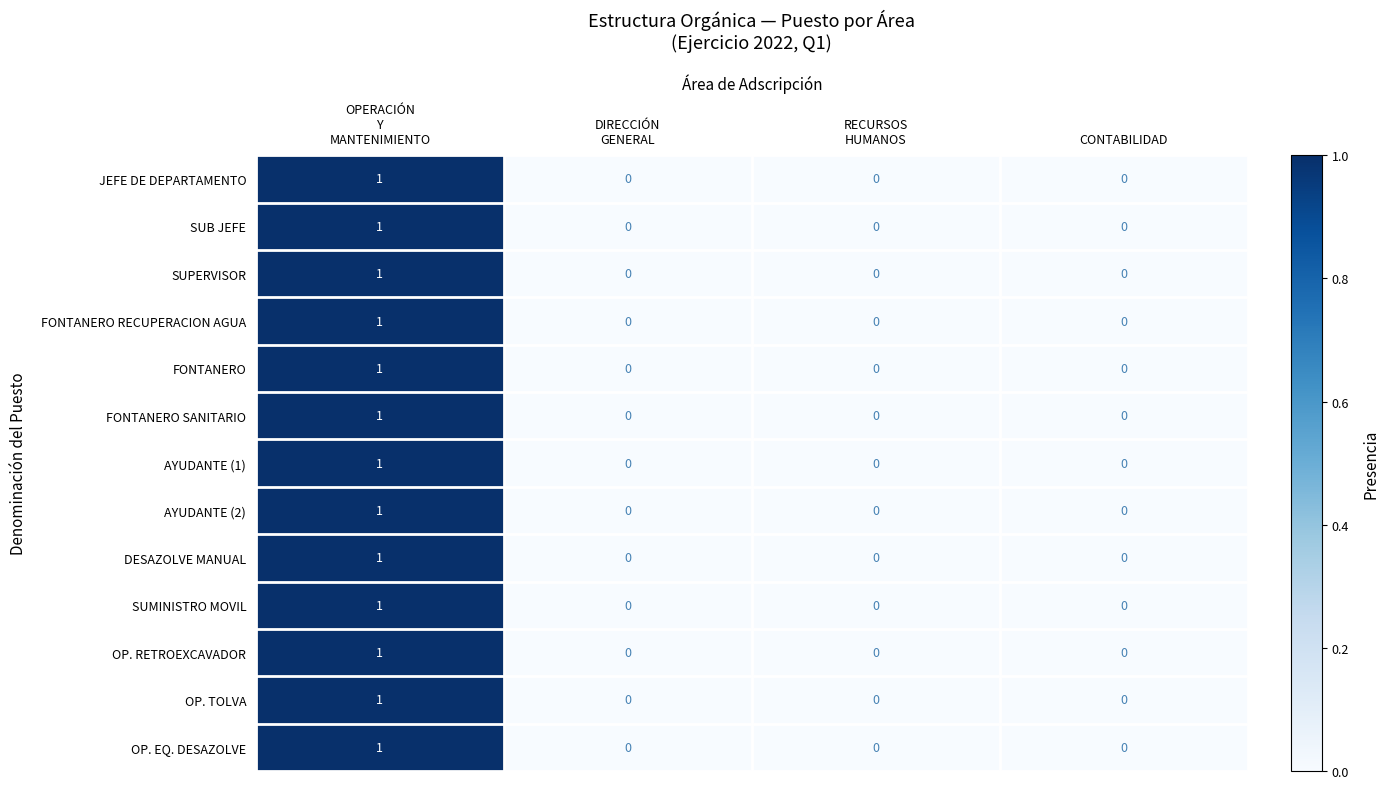

At which category is the sum across all series the highest?

OPERACIÓN
Y
MANTENIMIENTO